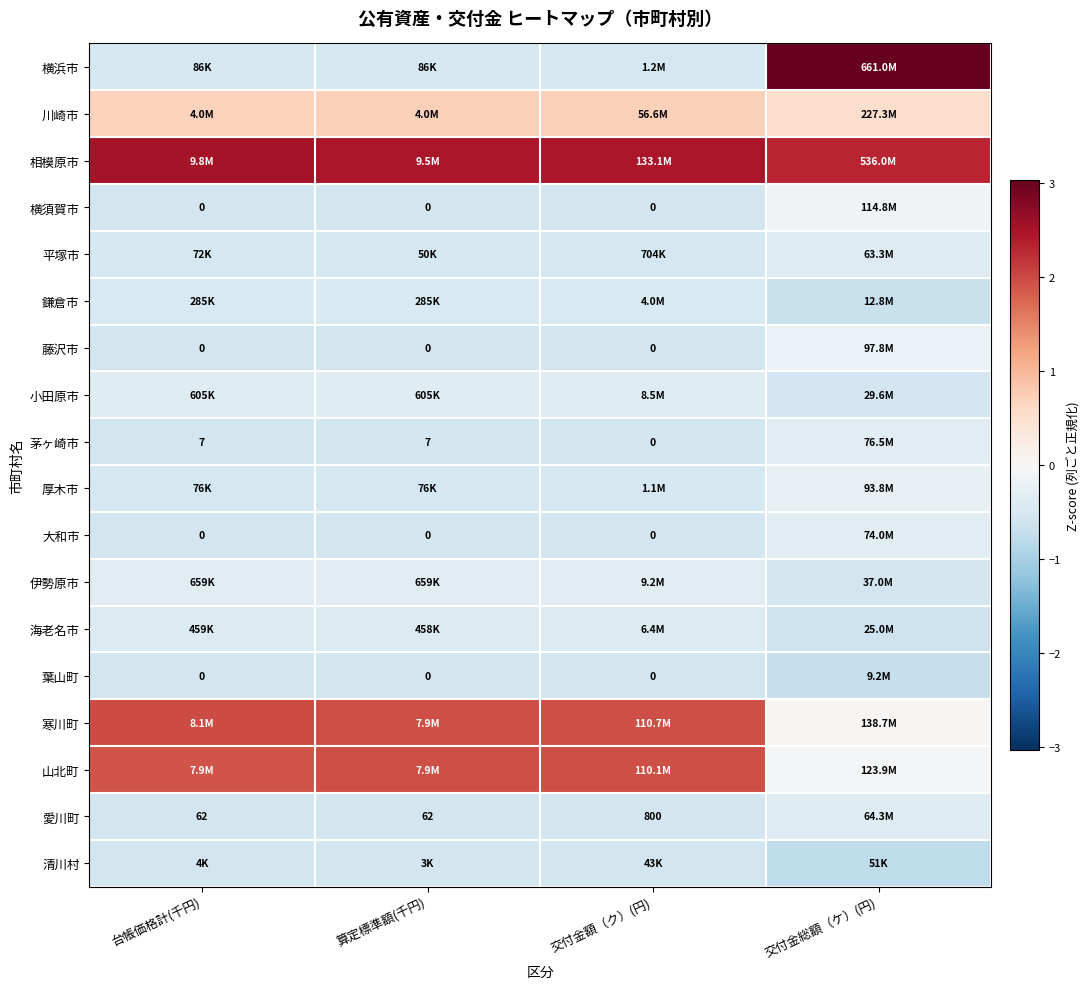

What is the difference between the highest and lowest values at 交付金総額（ケ）(円)?

3.8